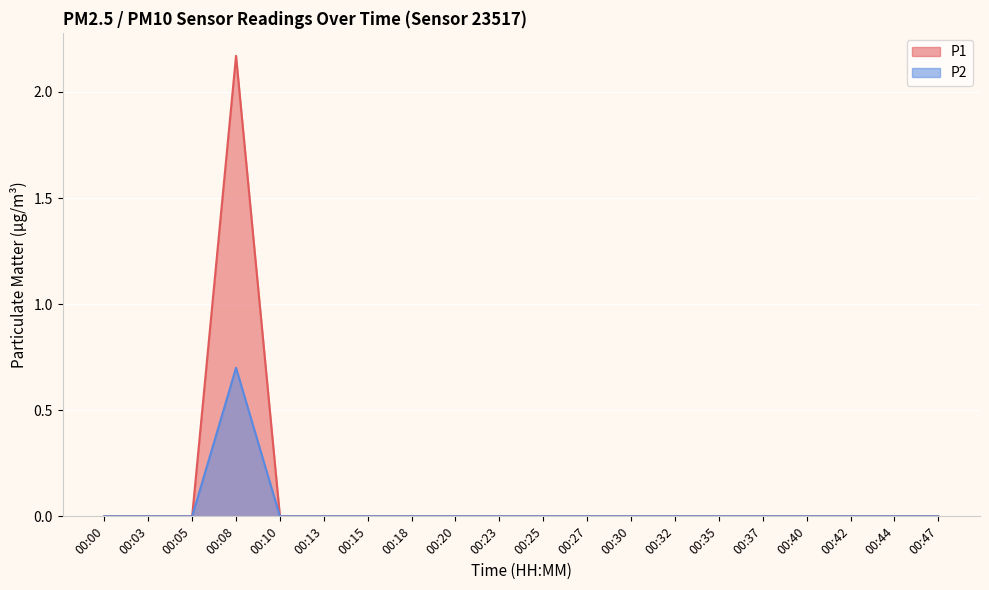

The value of P1 at 00:23 is -0.8. True or false?

False